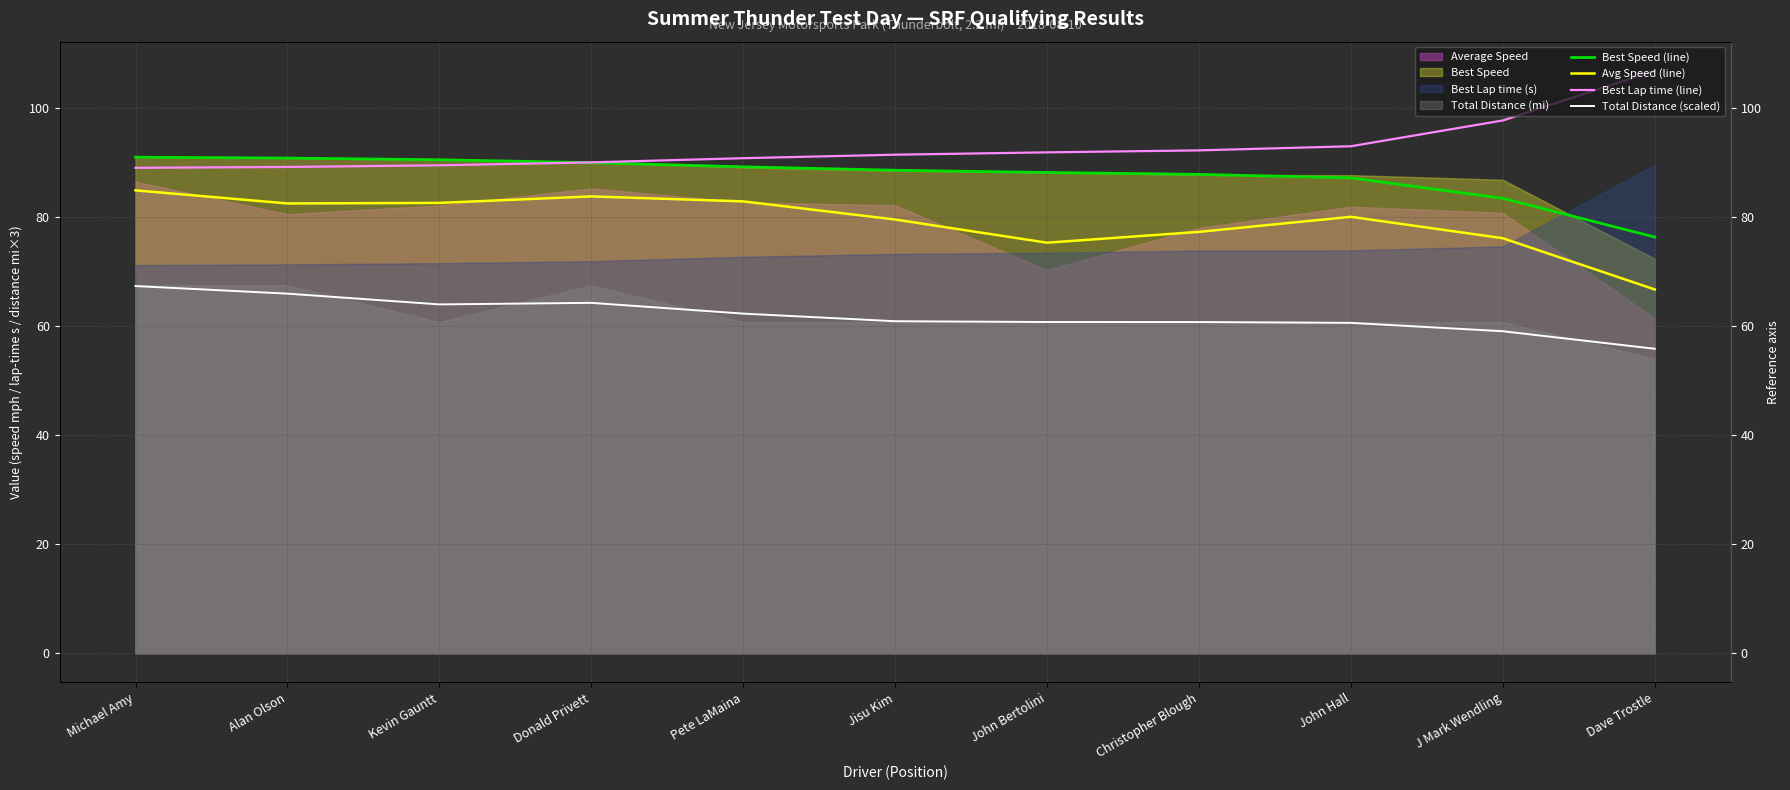

True or false: Best Speed (line) and Total Distance (scaled) intersect in this chart.

False